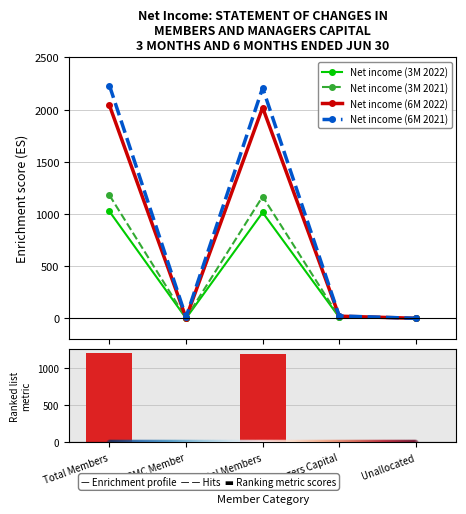

Which series contains the lowest Y value?

Net income (3M 2022)